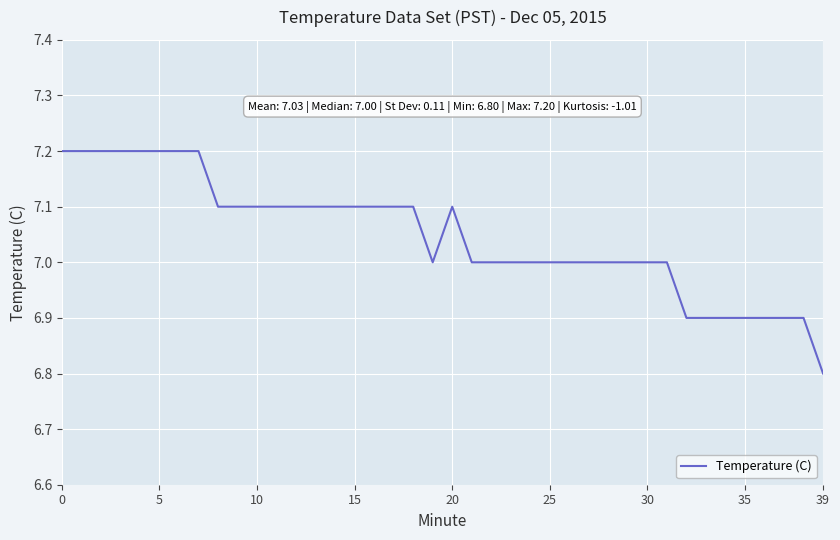

What is the difference between the maximum and minimum values?

0.4